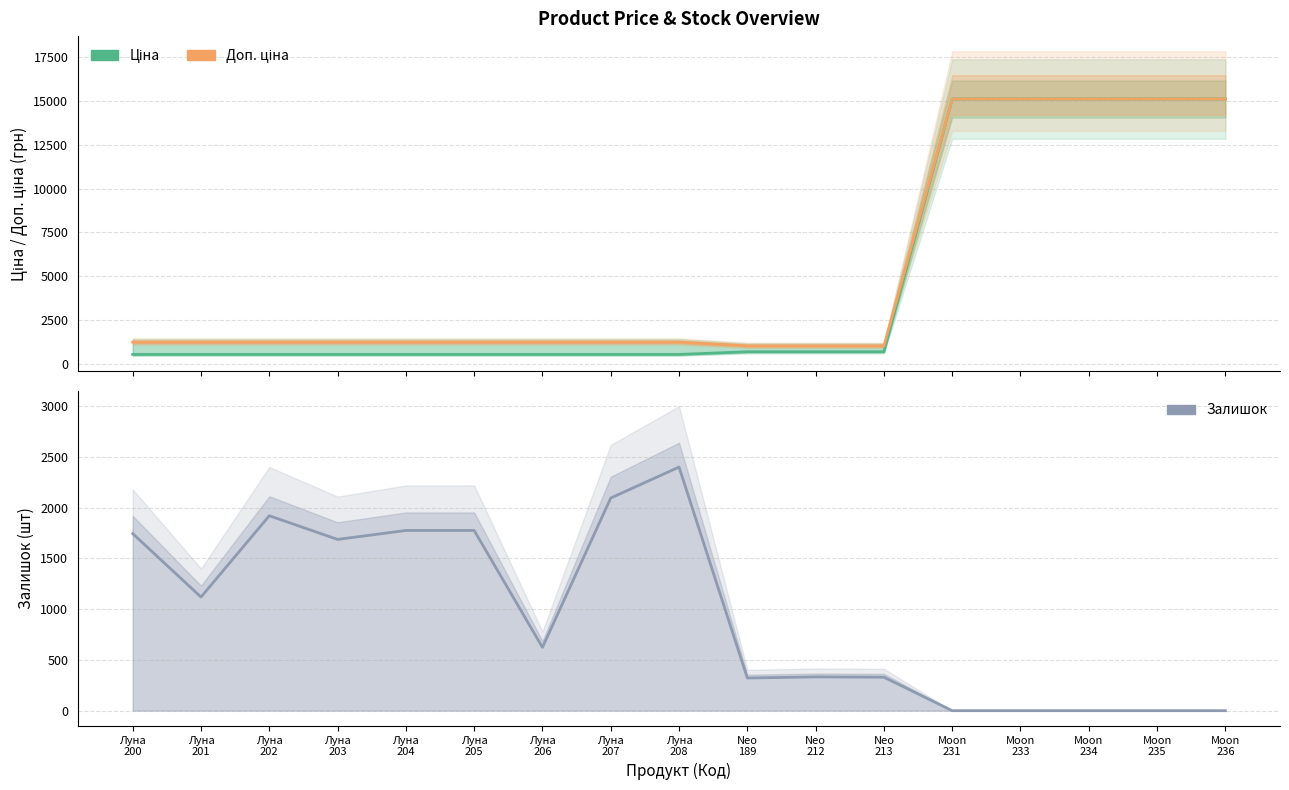

What is the sum of all Ціна values?

82532.2